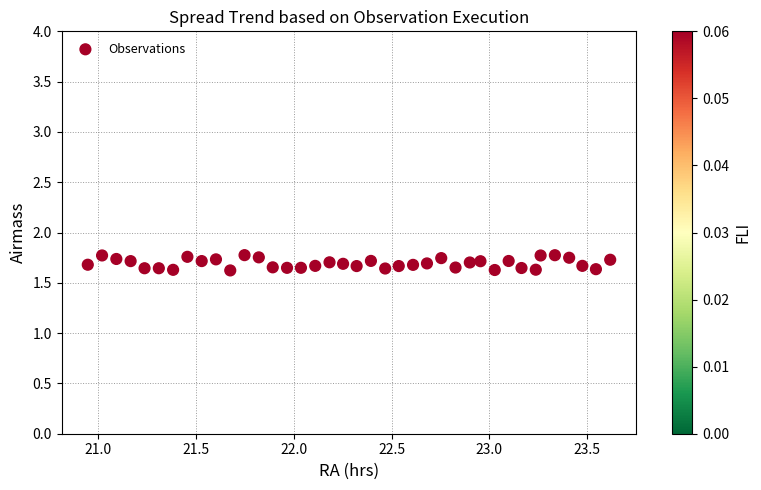

What is the range of X values (max minus min)?

2.7